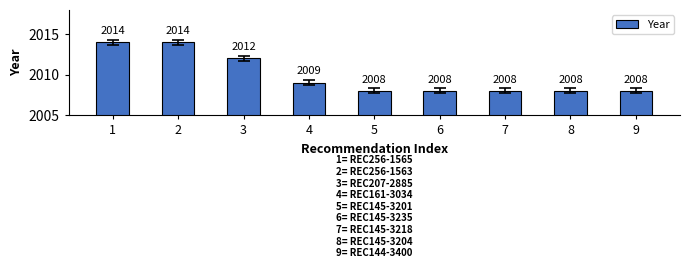

Between 4 and 9, which is larger?

4